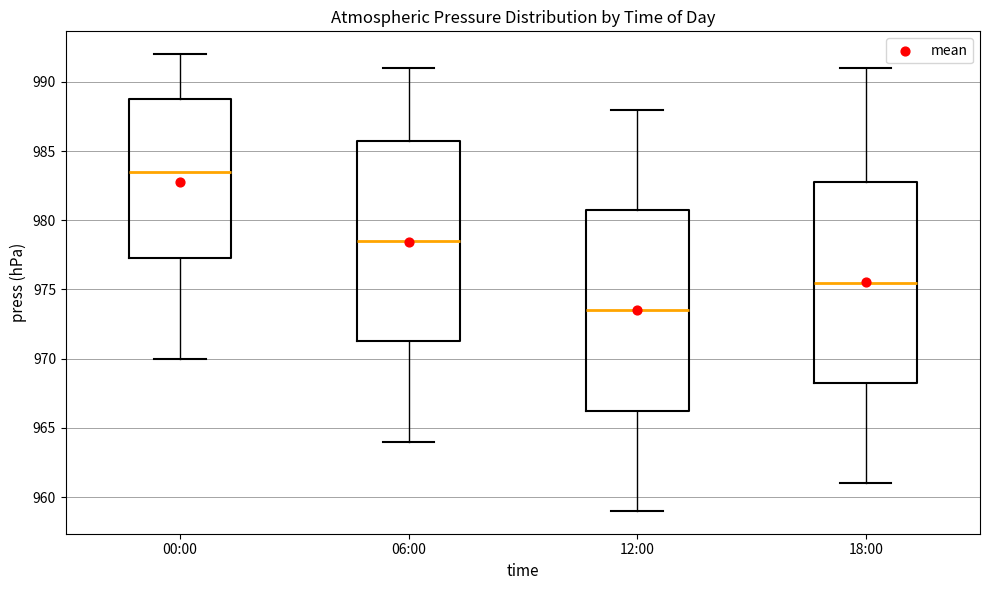

Reading left to right, transcribe this box plot: for each box, give where its median line is, the range the box spans, and where its two whiskers end, as read against the y-axis. The values are not printed on the chart, so give them approximately, as read against the axis.

00:00: median 983.5, box 977.5 to 989.0, whiskers 970.0 to 992.0
06:00: median 978.5, box 971.5 to 986.0, whiskers 964.0 to 991.0
12:00: median 973.5, box 966.5 to 981.0, whiskers 959.0 to 988.0
18:00: median 975.5, box 968.5 to 983.0, whiskers 961.0 to 991.0